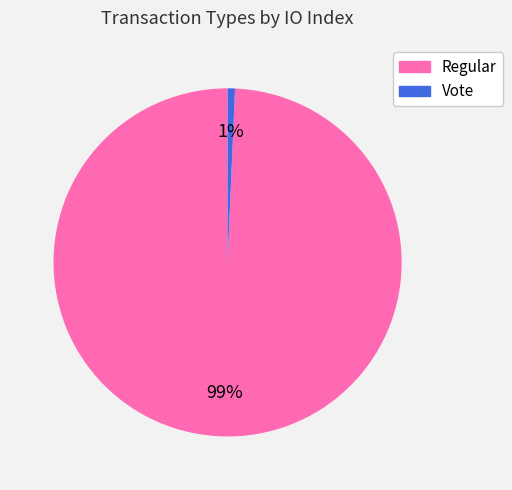

To the nearest percent, what is the combined percentage of Regular and Vote?

100%